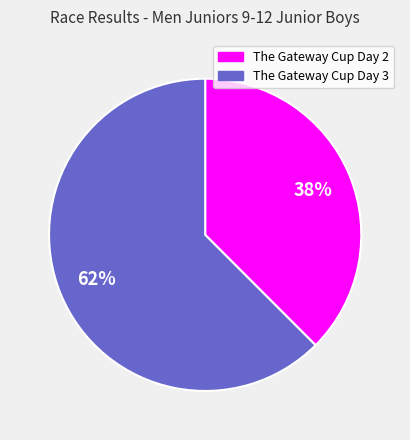

To the nearest percent, what is the average slice percentage?

50%